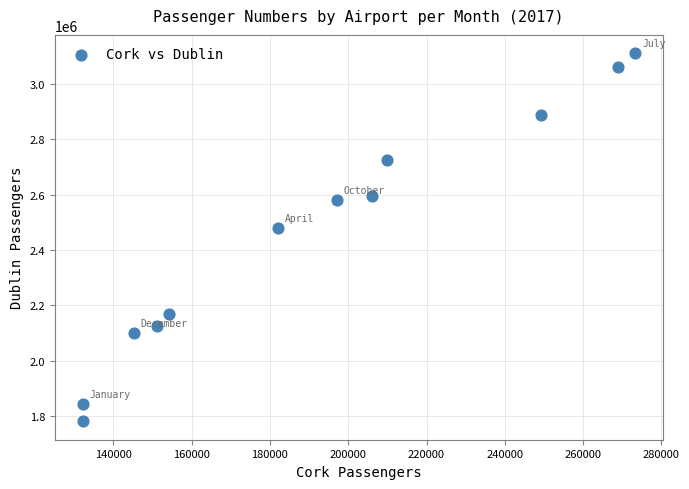

What is the range of X values (max minus min)?

141114